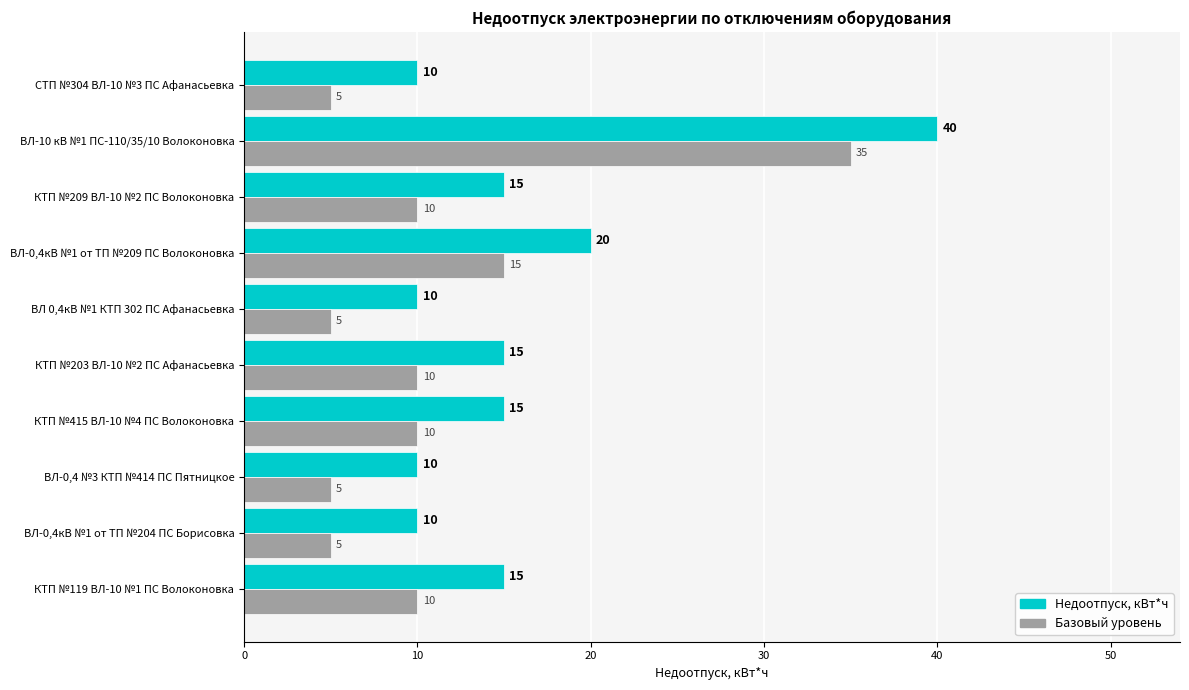

What is the spread (max minus min) of values at КТП №209 ВЛ-10 №2 ПС Волоконовка?

5